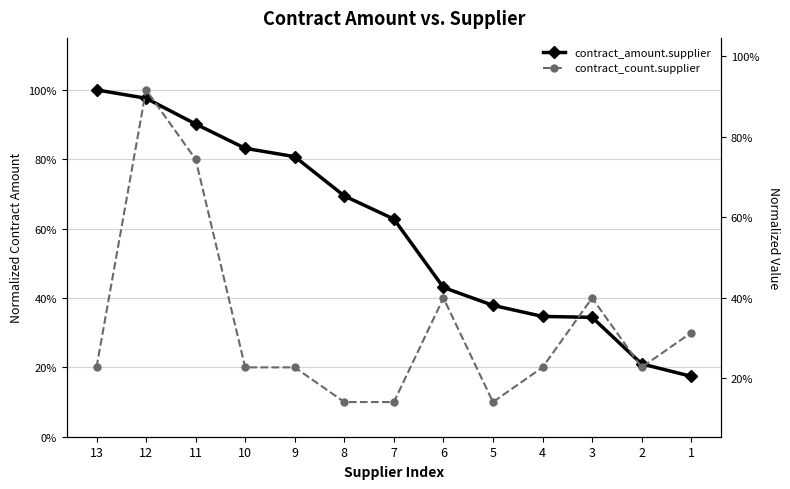

What is the sum of all contract_count.supplier values?

4.2